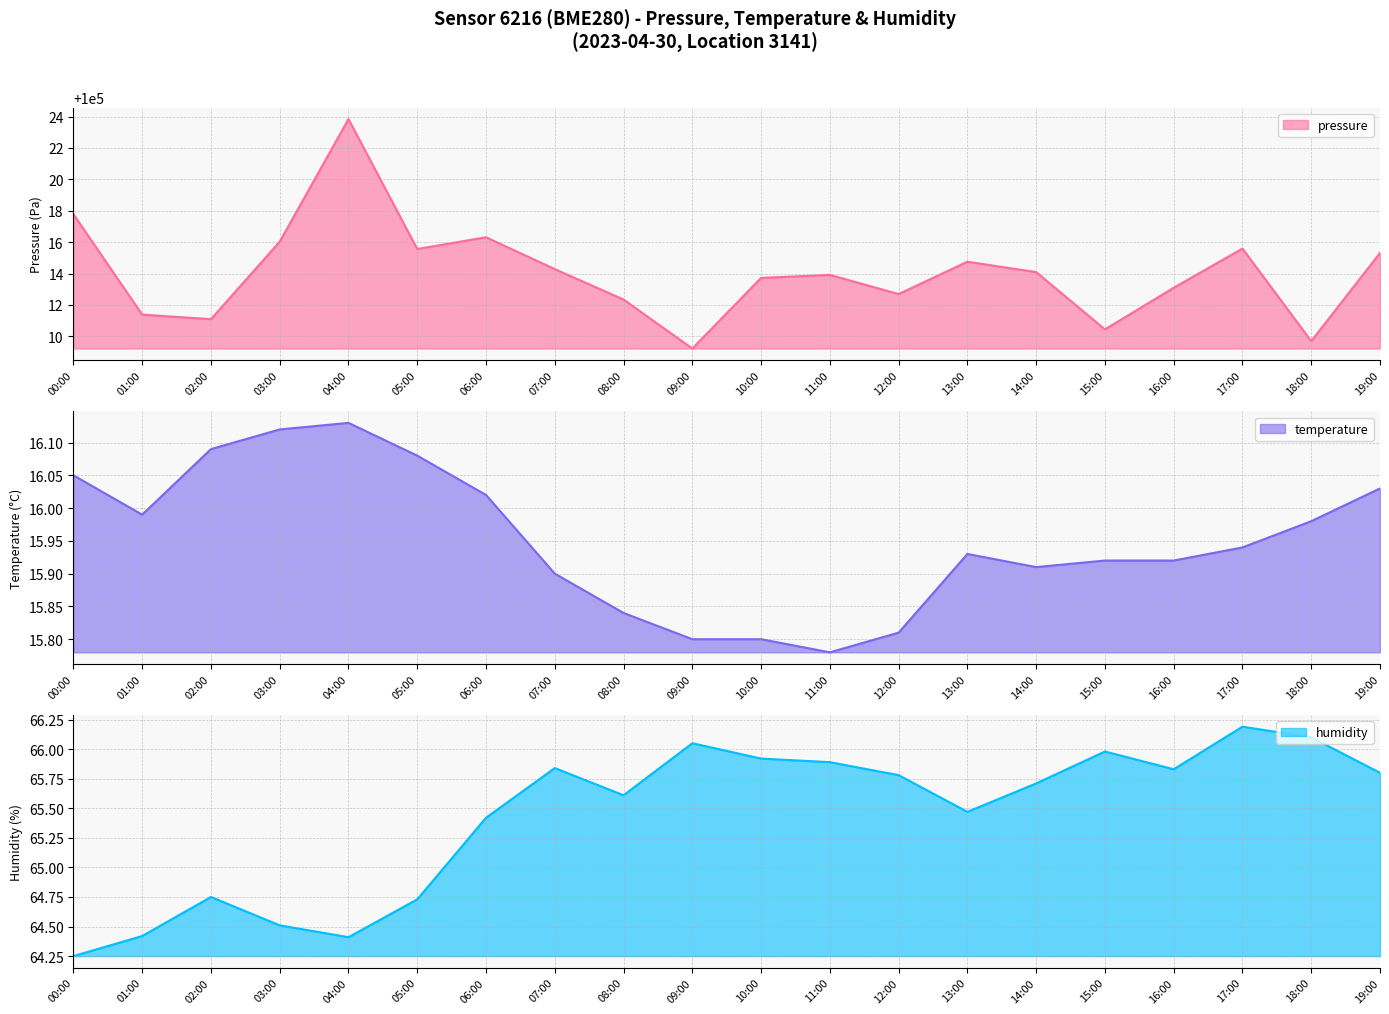

How many lines are shown in the chart?

3